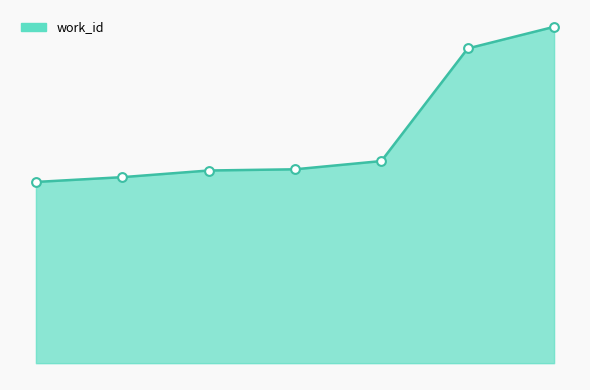

Does the chart have visible grid lines?

No